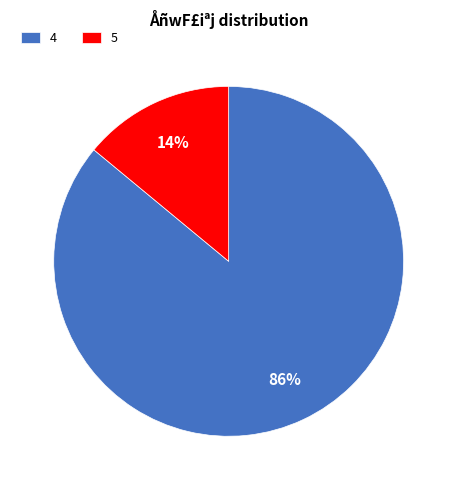

Rank the categories by value from highest to lowest.

4, 5